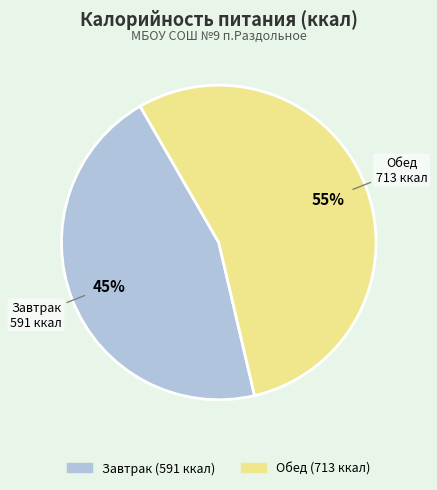

True or false: Завтрак accounts for 45% of the total.

True